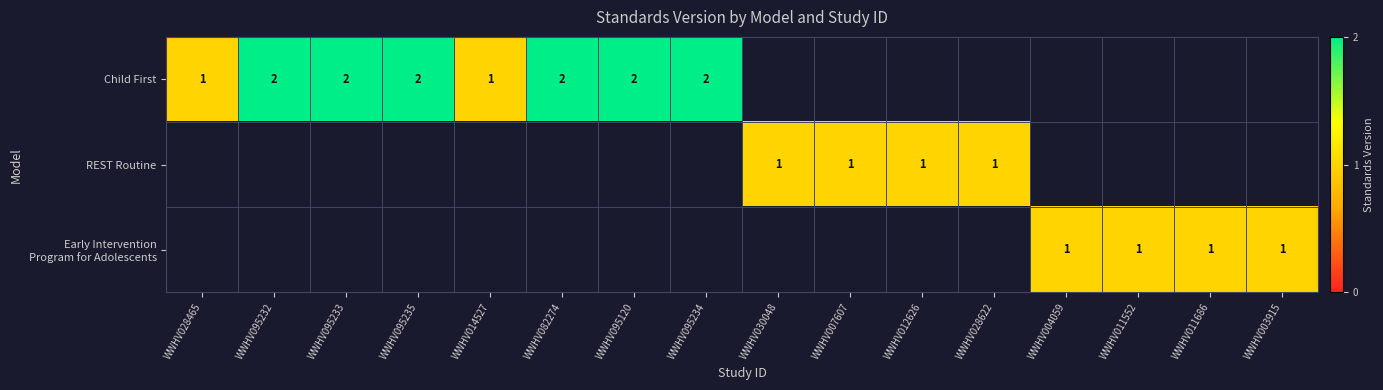

The value of Child First at WWHV095120 is 1. True or false?

False